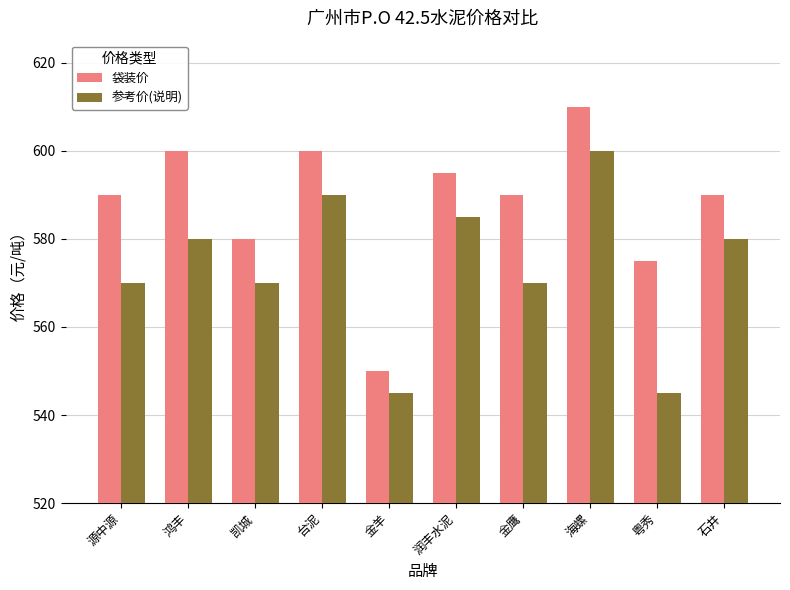

What is the difference between the second highest and second lowest values in the 袋装价 series?

25